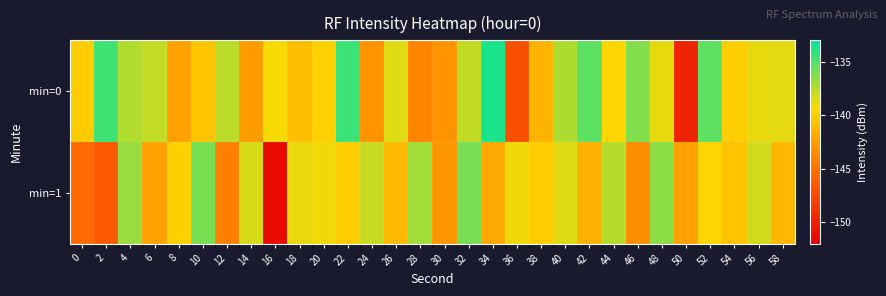

Which category has the highest value across all series?

34